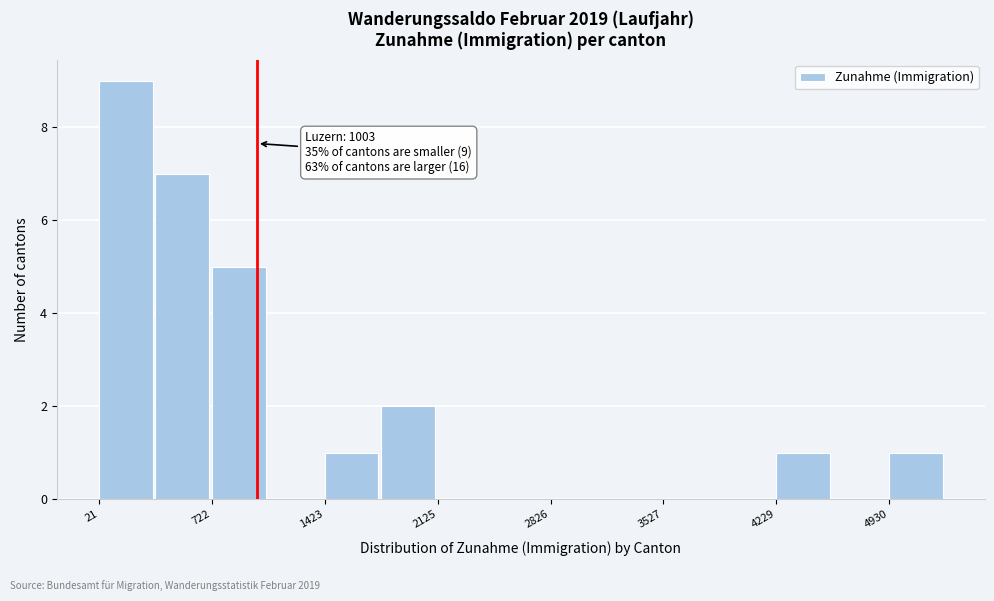

Around what value on the x-axis is the tallest bar? Give the approximate position of its centre, as read against the axis.

200